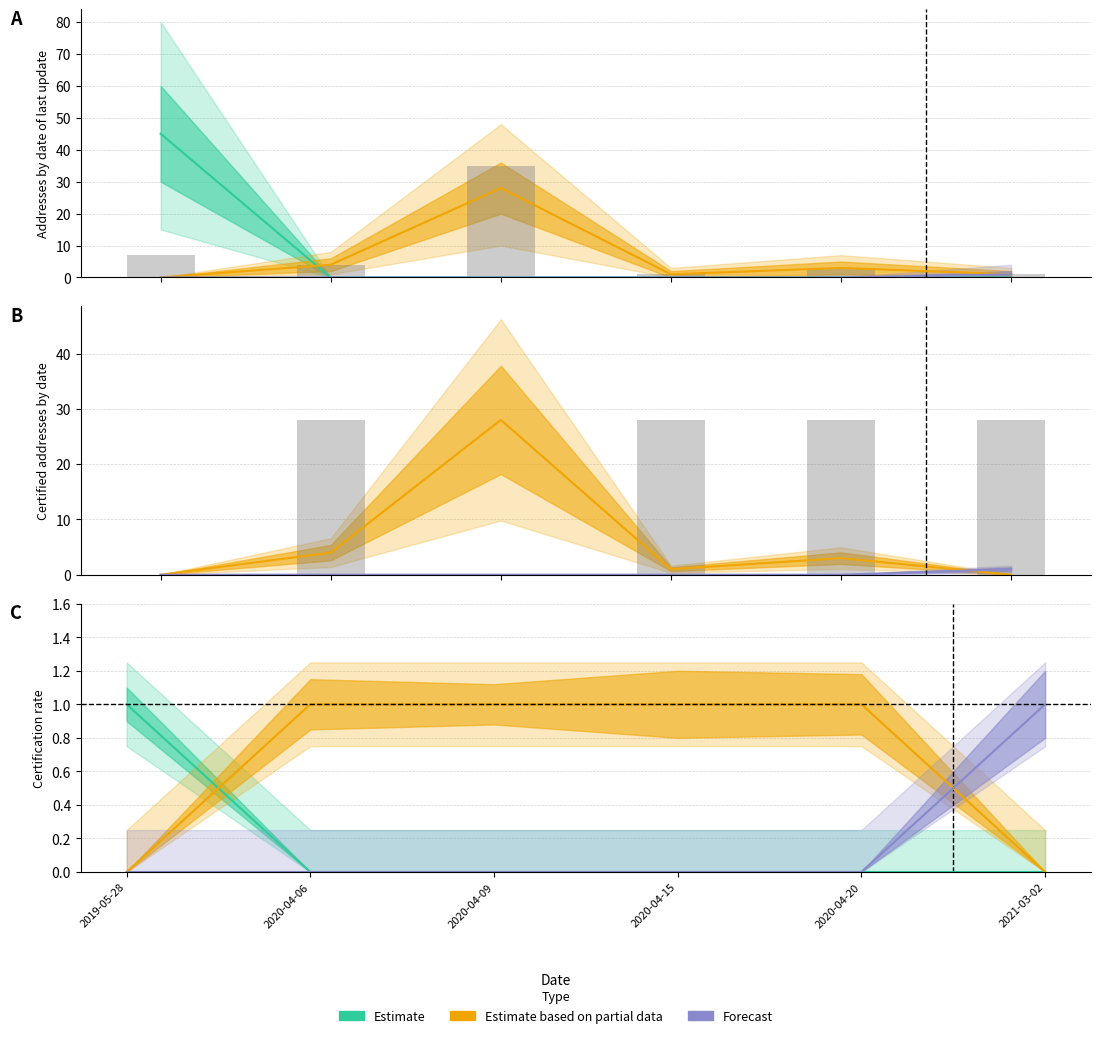

What is the average value of the Estimate based on partial data series?

1